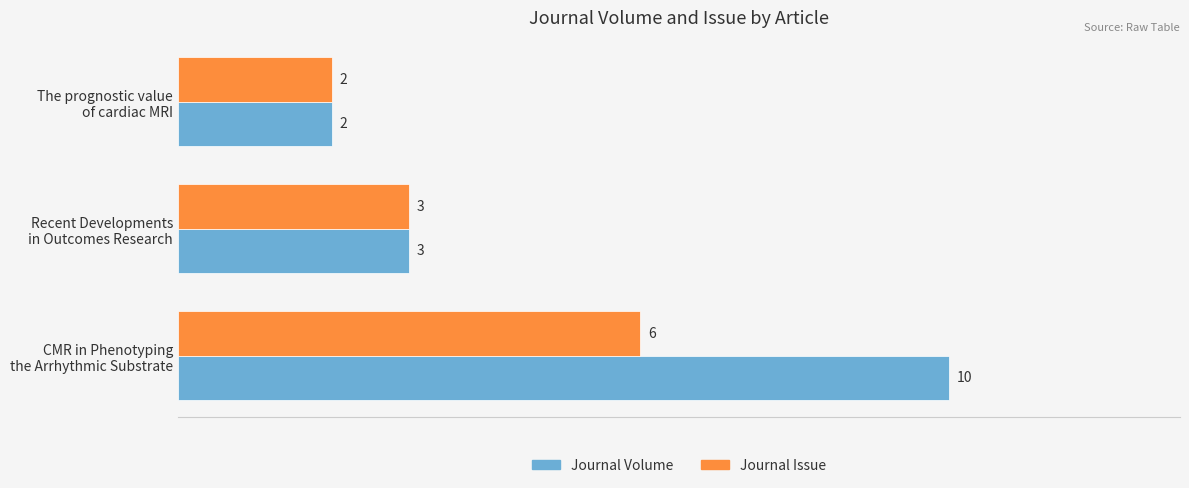

Which series has the largest total across all categories?

Journal Volume